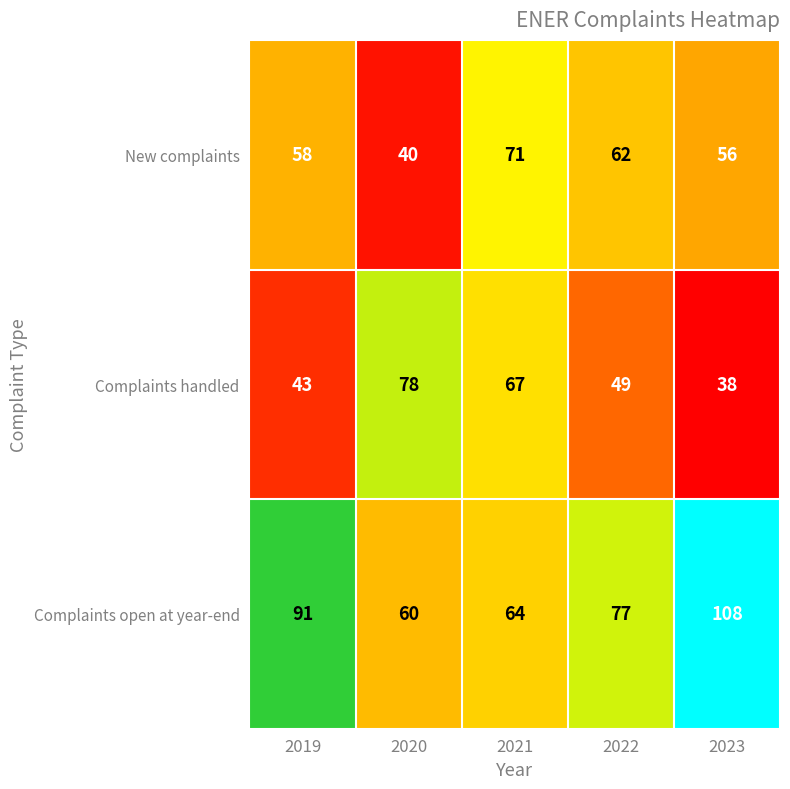

What is the minimum value shown in the chart?

38